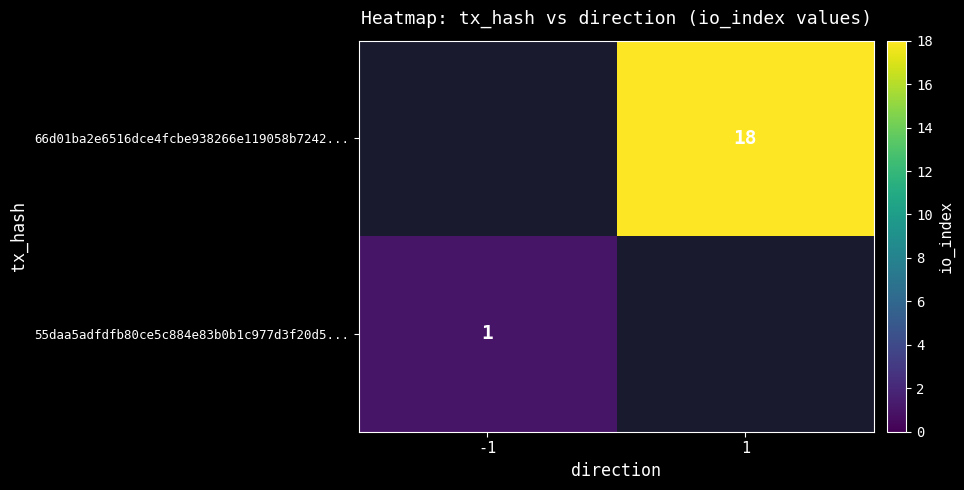

Is it true that 66d01ba2e6516dce4fcbe938266e119058b7242... equals 18 at 1?

True